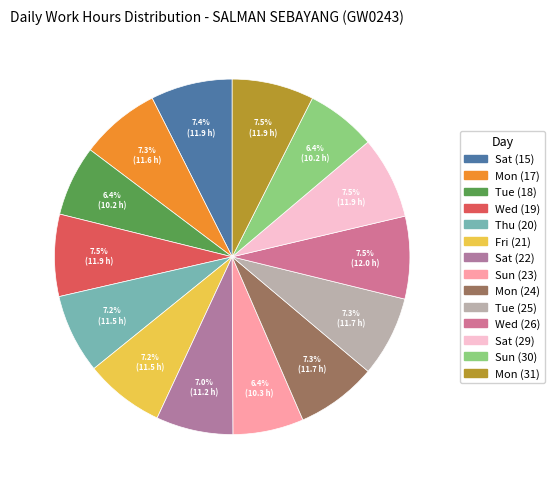

To the nearest percent, what is the difference between the largest and smallest slice percentages?

1%